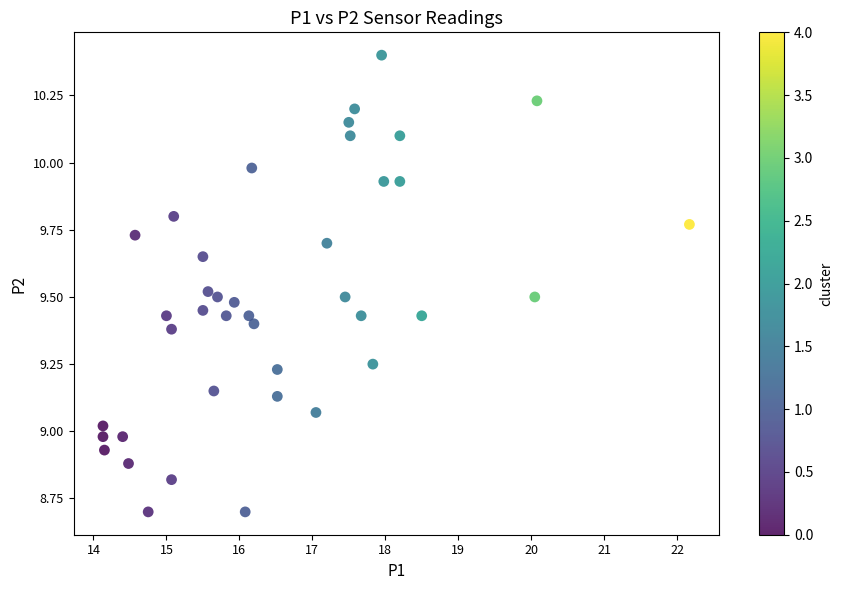

What is the range of X values (max minus min)?

8.0